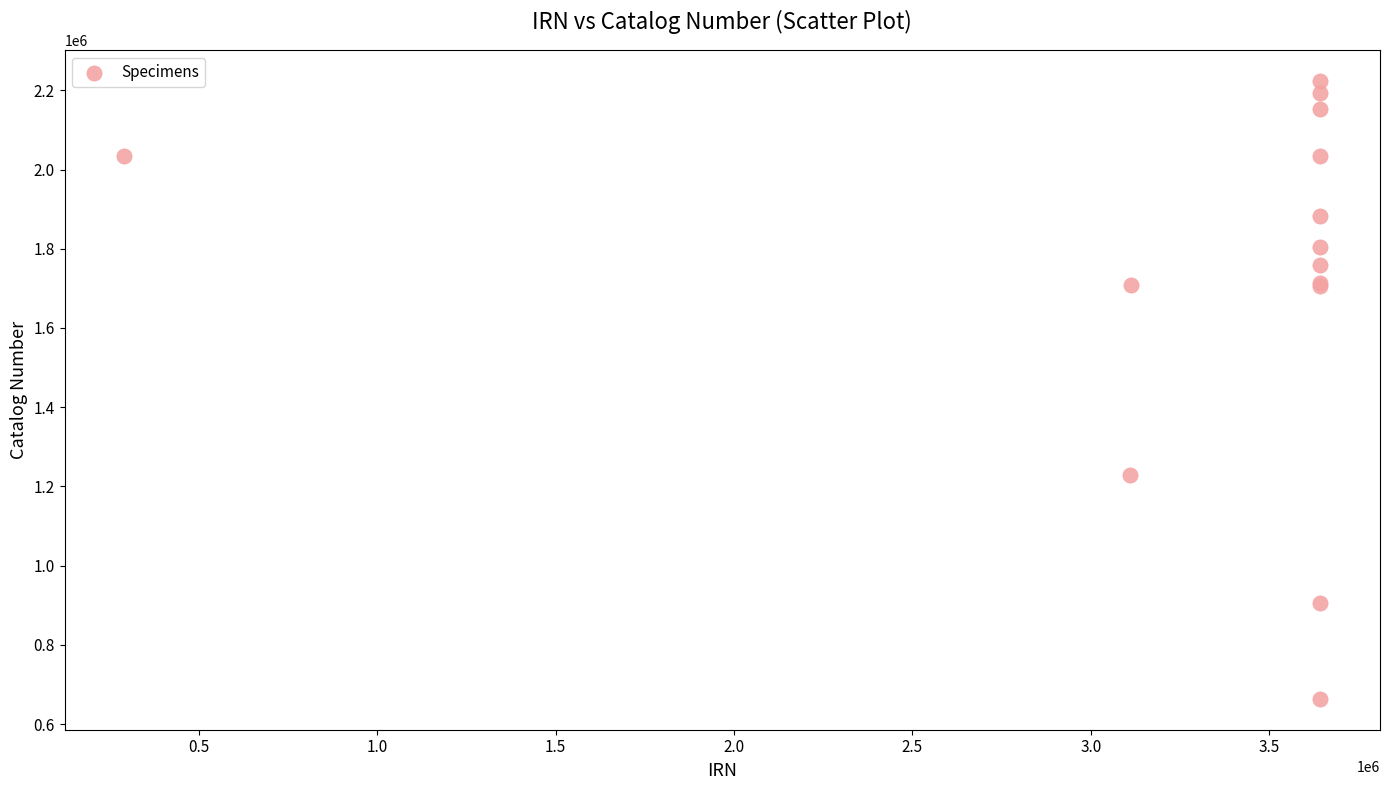

What Y value in the scatter plot is closest to 1443792?

1229232